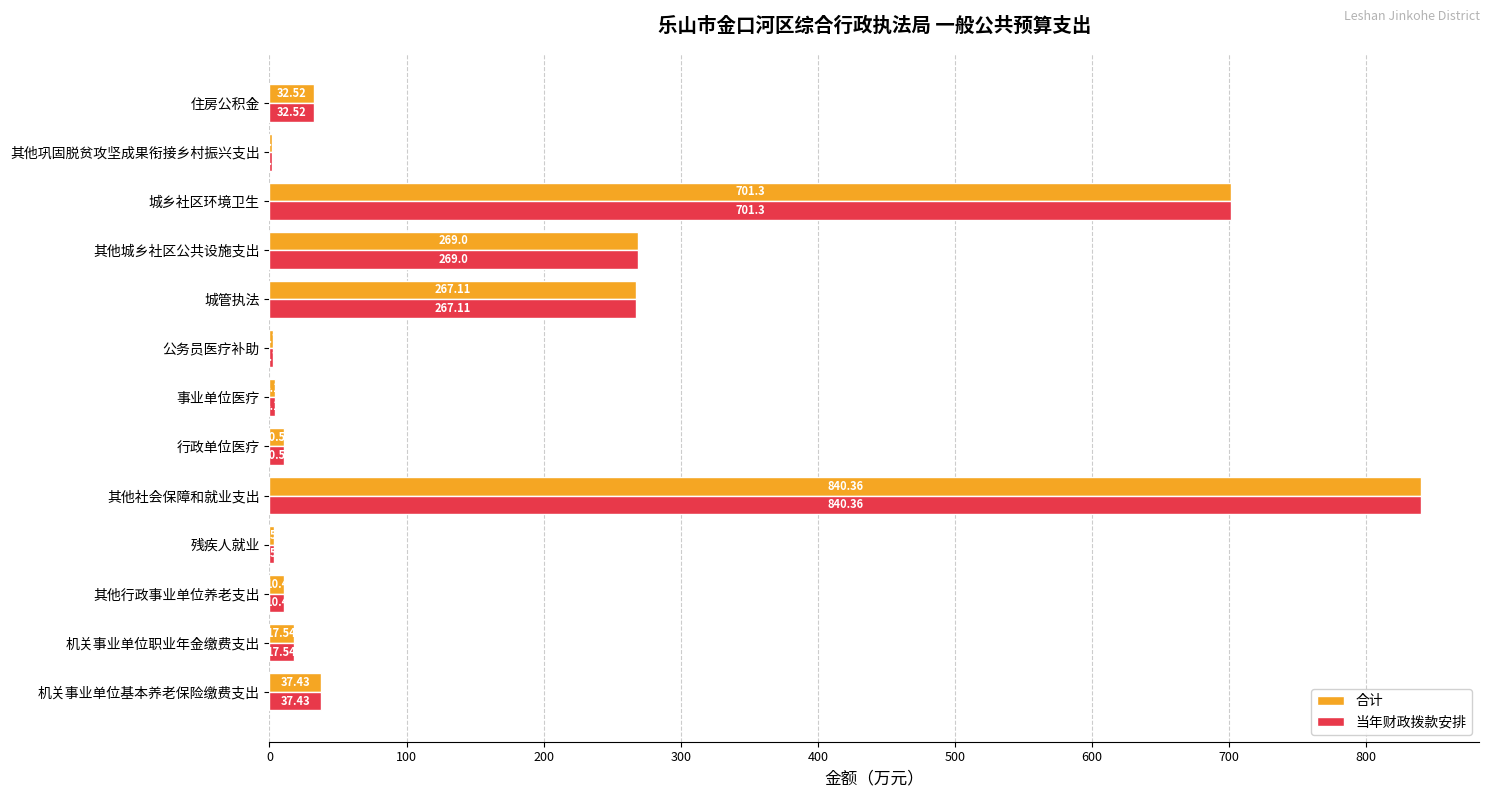

What is the sum of all 当年财政拨款安排 values?

2198.1